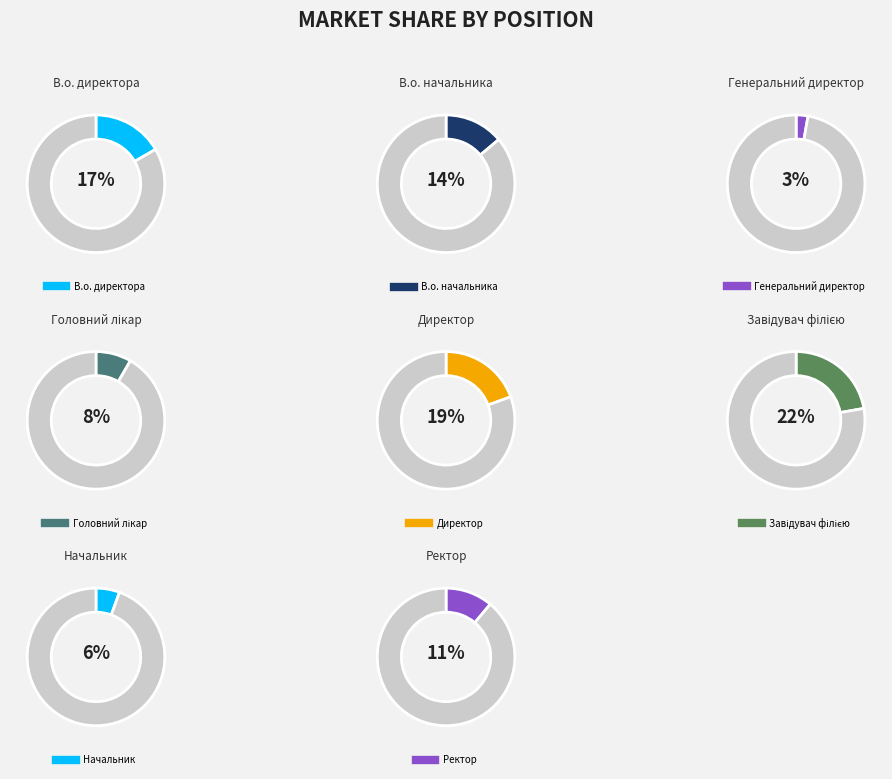

To the nearest percent, what is the combined percentage of Начальник and Головний лікар?

14%